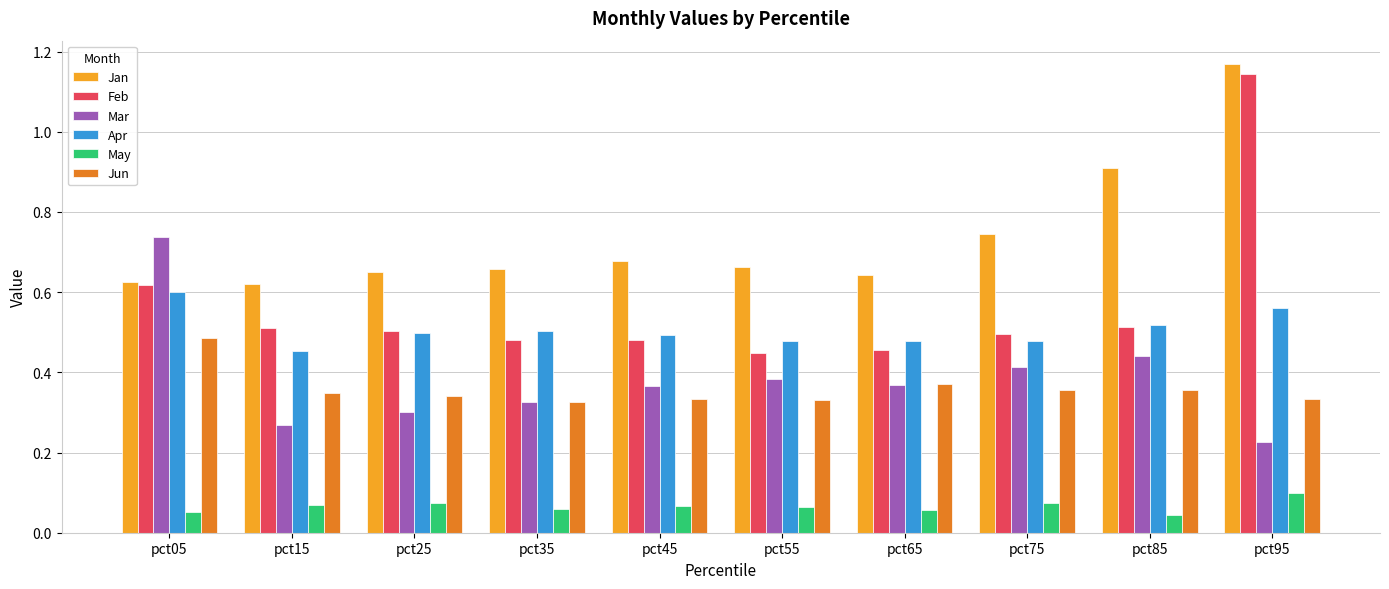

Is the value of Jun at pct25 greater than the value of Feb at pct25?

No